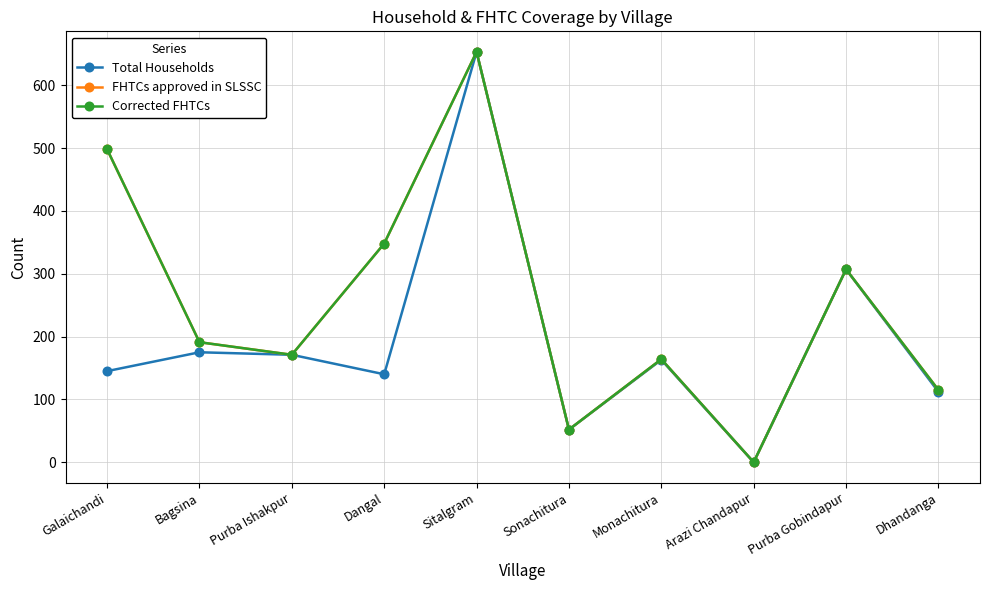

Is this an area chart (filled region under the line)?

No